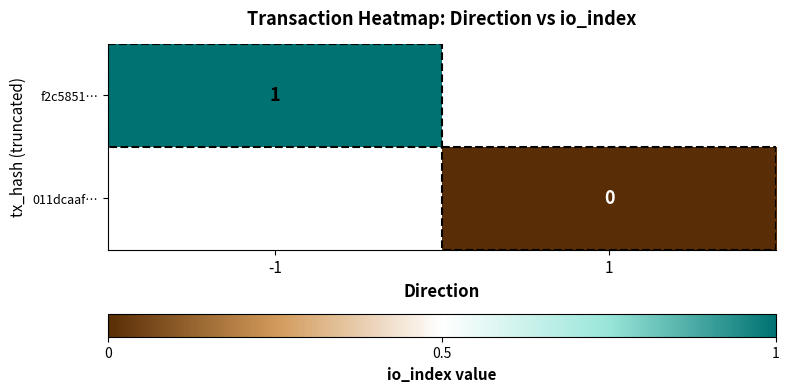

Is the value of 011dcaaf… at 1 greater than the value of f2c5851… at -1?

No